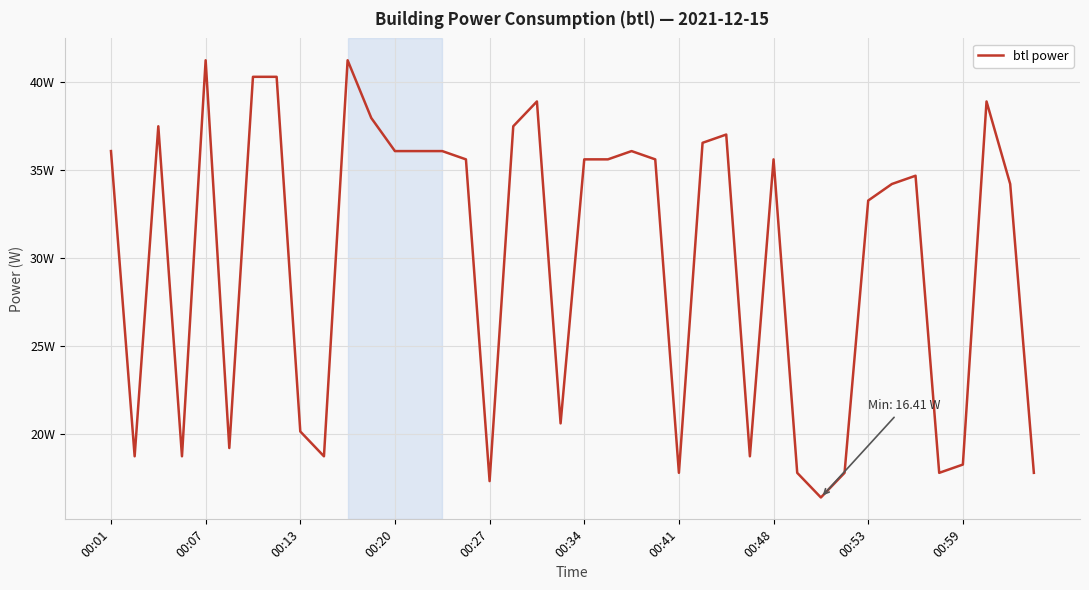

Does the chart have visible grid lines?

Yes